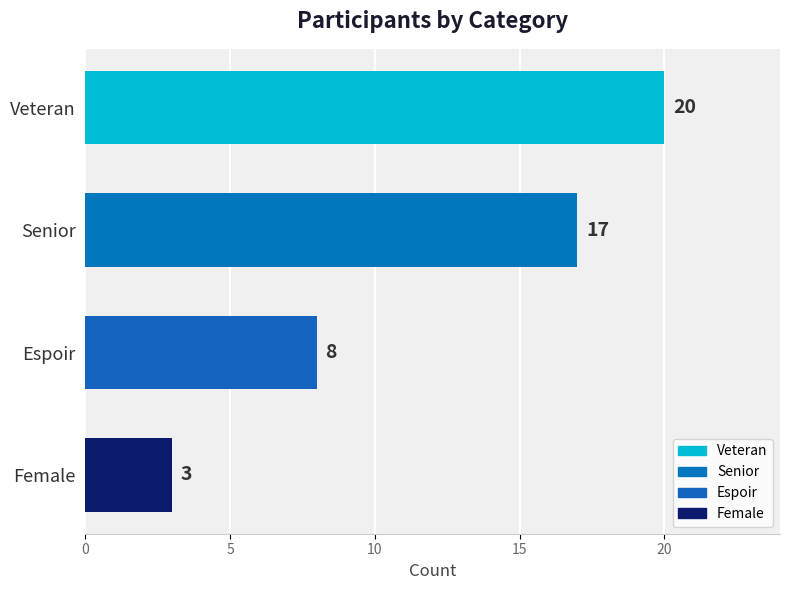

Reading top to bottom, transcribe all the data shown in this chart.

20	17	8	3